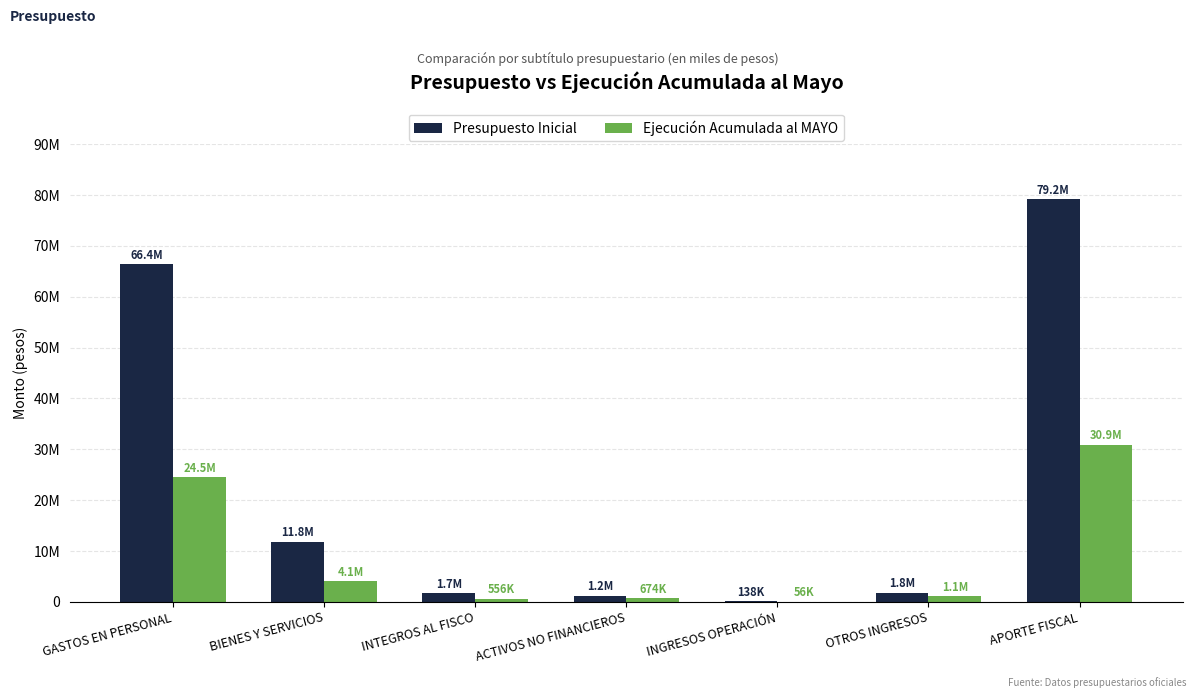

What are all the series names shown in the legend?

Presupuesto Inicial, Ejecución Acumulada al MAYO